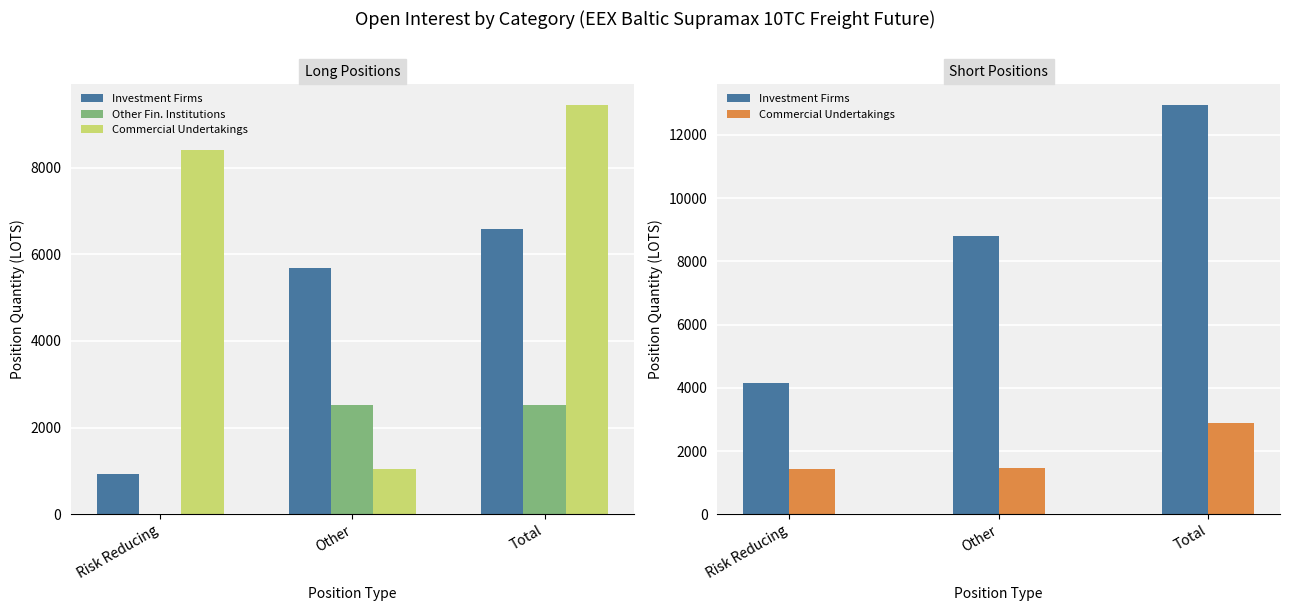

Count the number of categories in the chart.

3